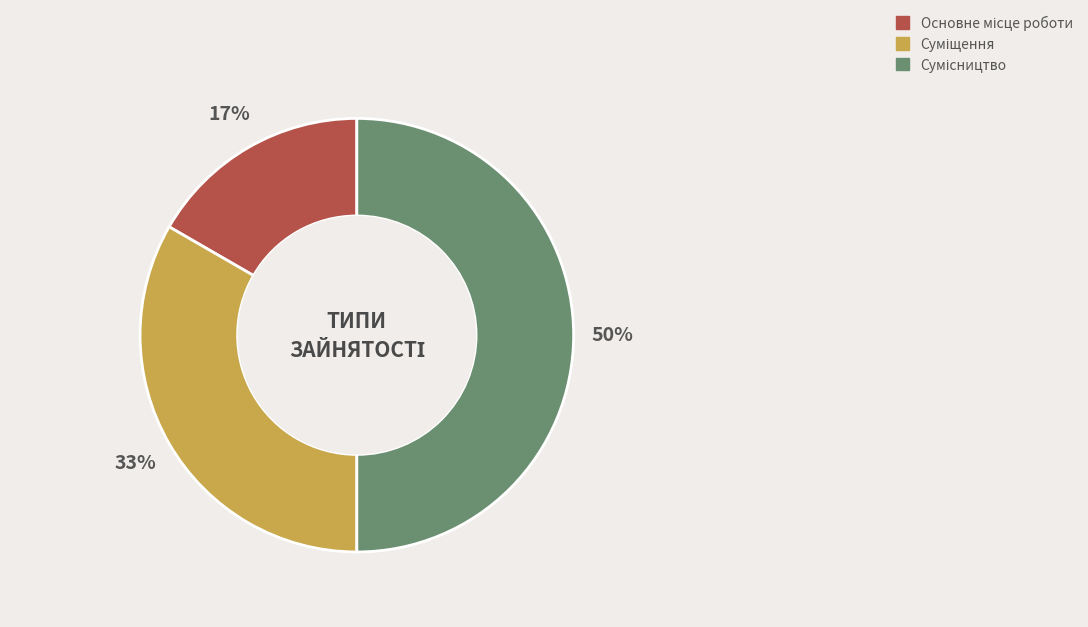

To the nearest percent, what is the difference between the largest and smallest slice percentages?

33%